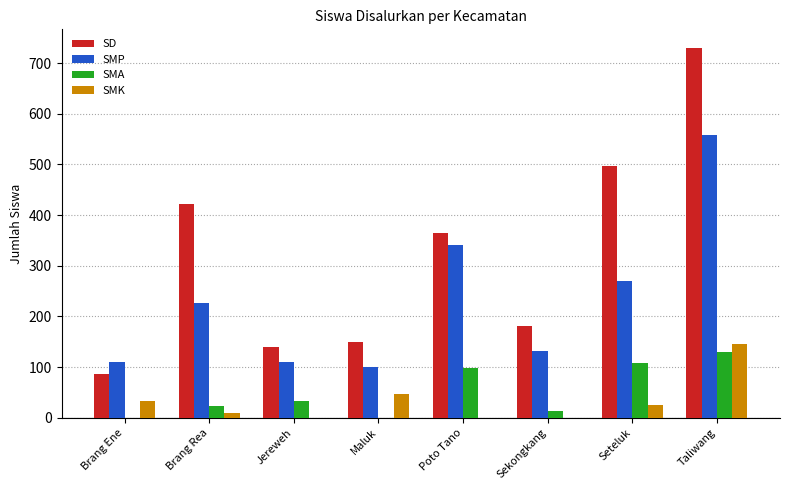

Is it true that SMA equals 23 at Brang Rea?

True